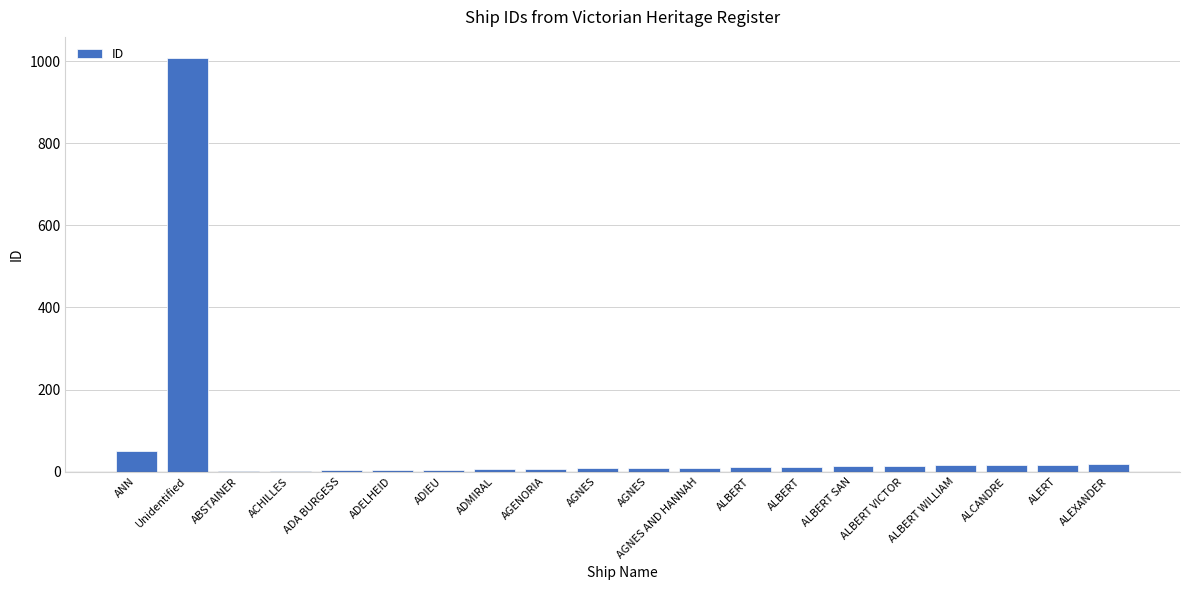

Count the number of categories in the chart.

20